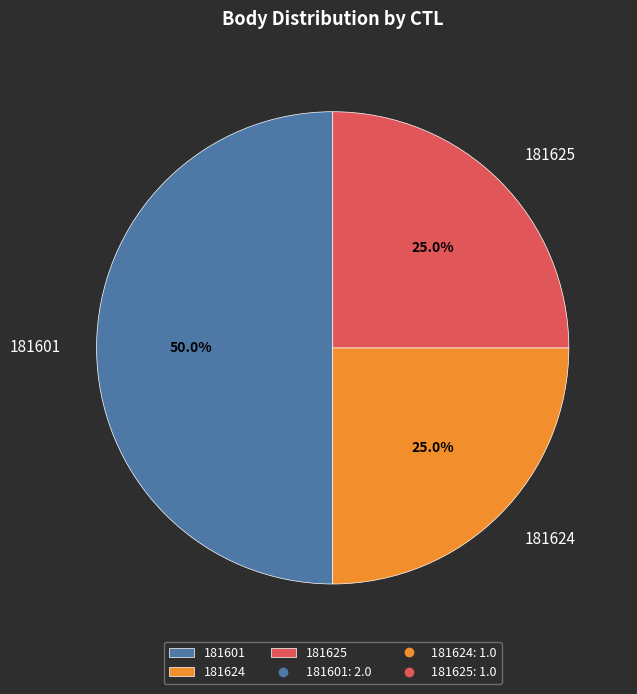

Count the number of slices in the pie.

3